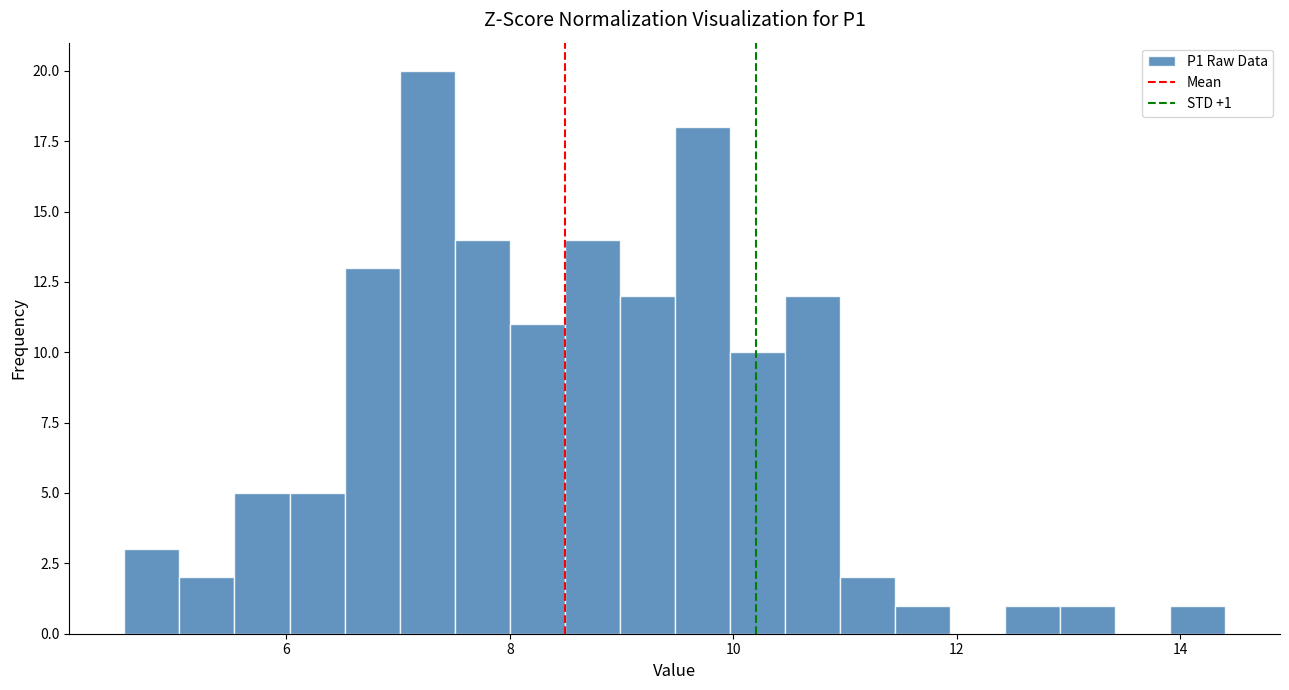

Read against the x-axis, roughly where is the centre of the tallest bar?

7.2